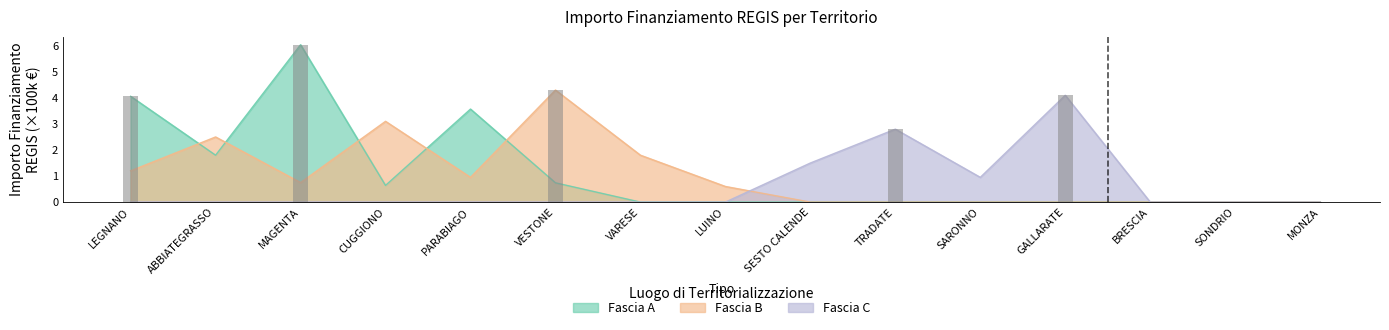

Which series has the largest total across all categories?

Fascia A